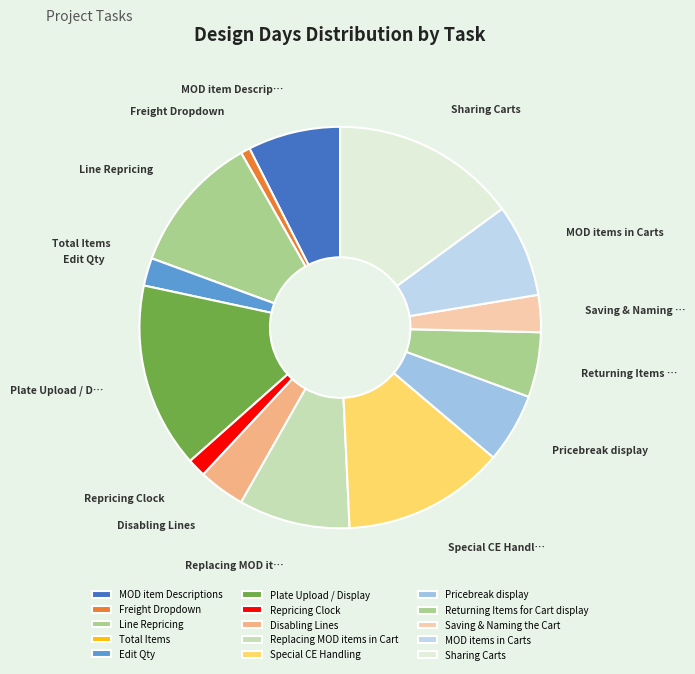

The Plate Upload / Display slice represents 15% of the pie. True or false?

True